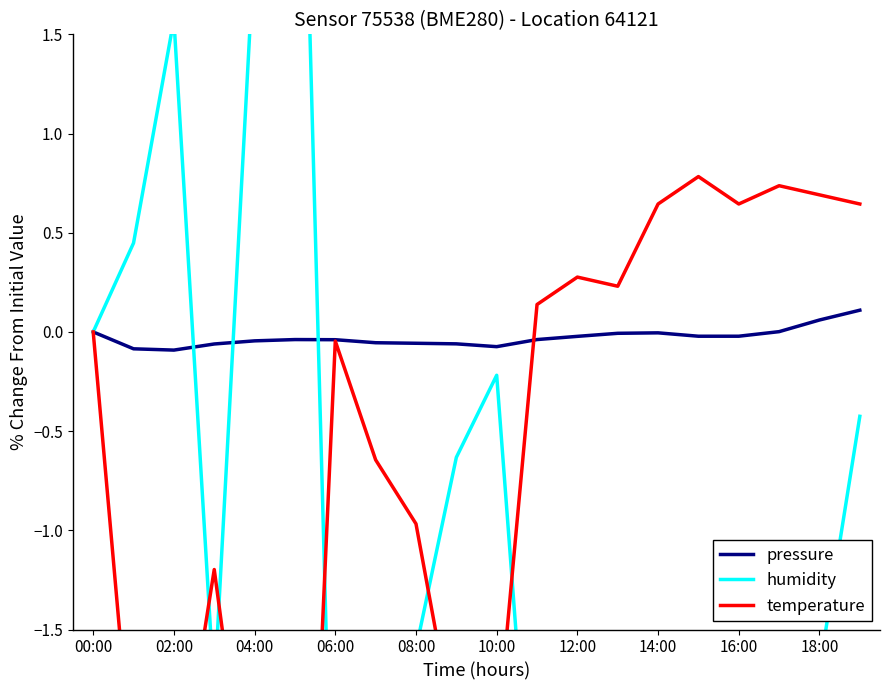

What is the average value of the humidity series?

-1.0